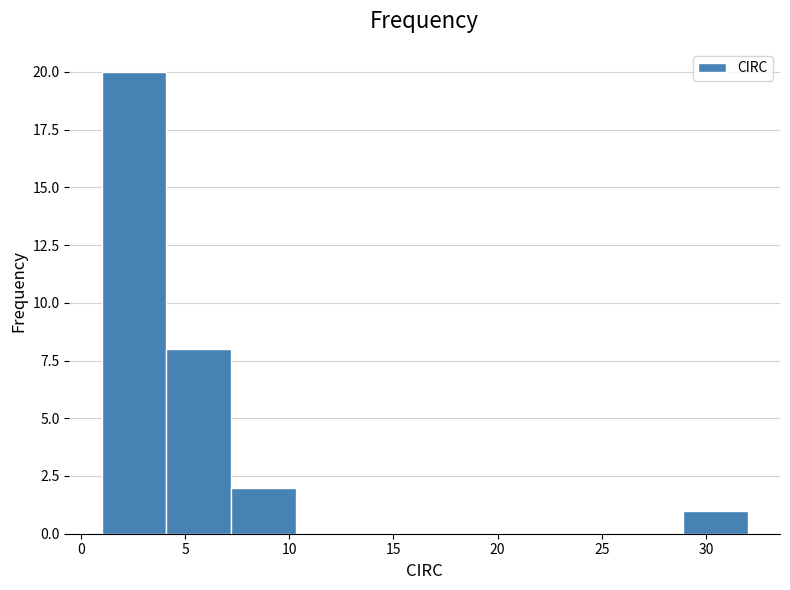

Reading left to right, list every bar in this chart as the range it spans on the x-axis followed by its height. Neither the bar edges nor the heights are printed on the chart, so give them approximately, as read against the axes.

1.0 to 4.1: 20
4.1 to 7.2: 8
7.2 to 10.3: 2
10.3 to 13.4: 0
13.4 to 16.5: 0
16.5 to 19.6: 0
19.6 to 22.7: 0
22.7 to 25.8: 0
25.8 to 28.9: 0
28.9 to 32.0: 1